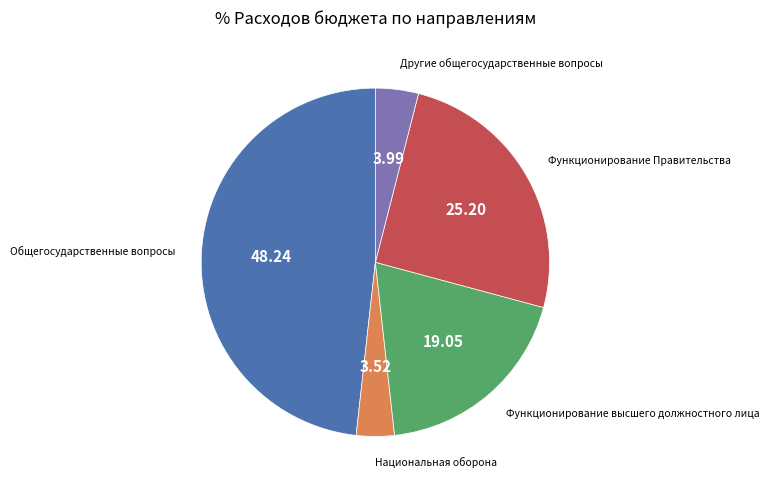

Is there a majority slice in this chart?

No